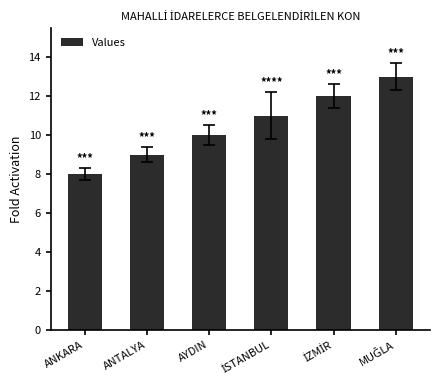

What is the difference between the maximum and minimum values?

5